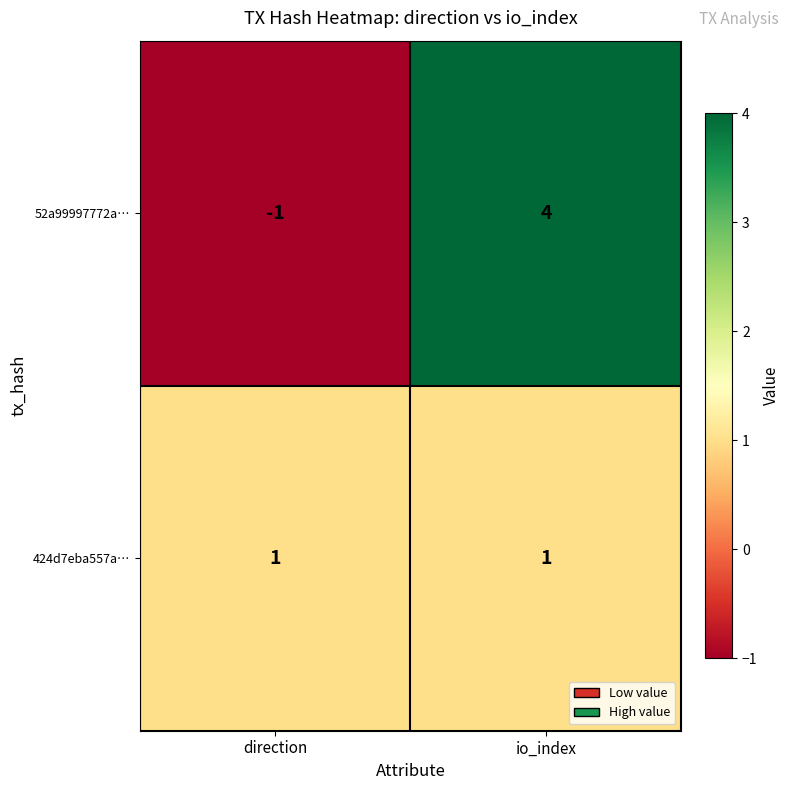

Is it true that 52a99997772a… equals 4 at io_index?

True